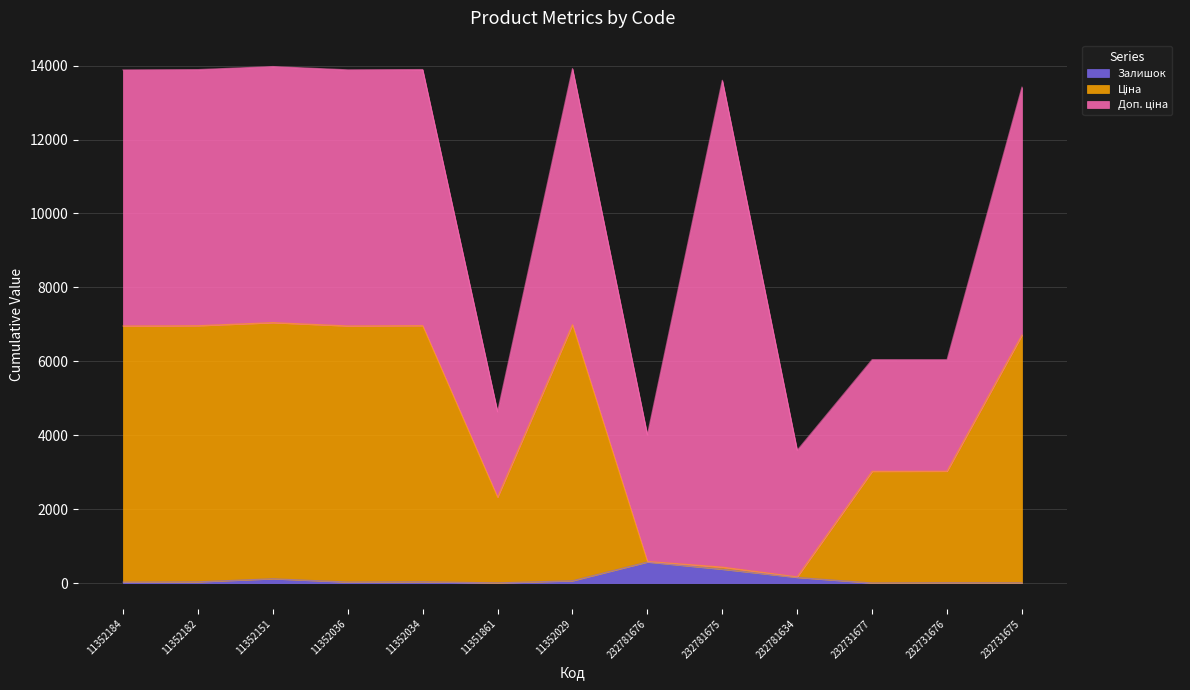

Where is the first local minimum for Ціна?

11352036